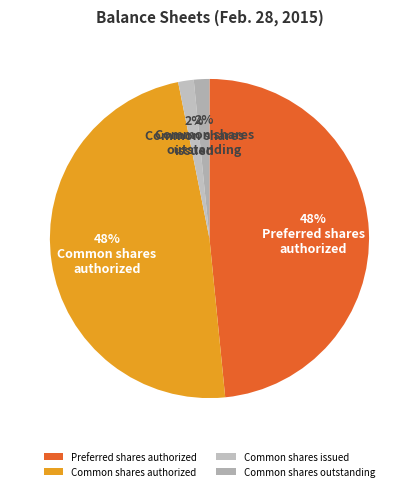

Count the number of slices in the pie.

4